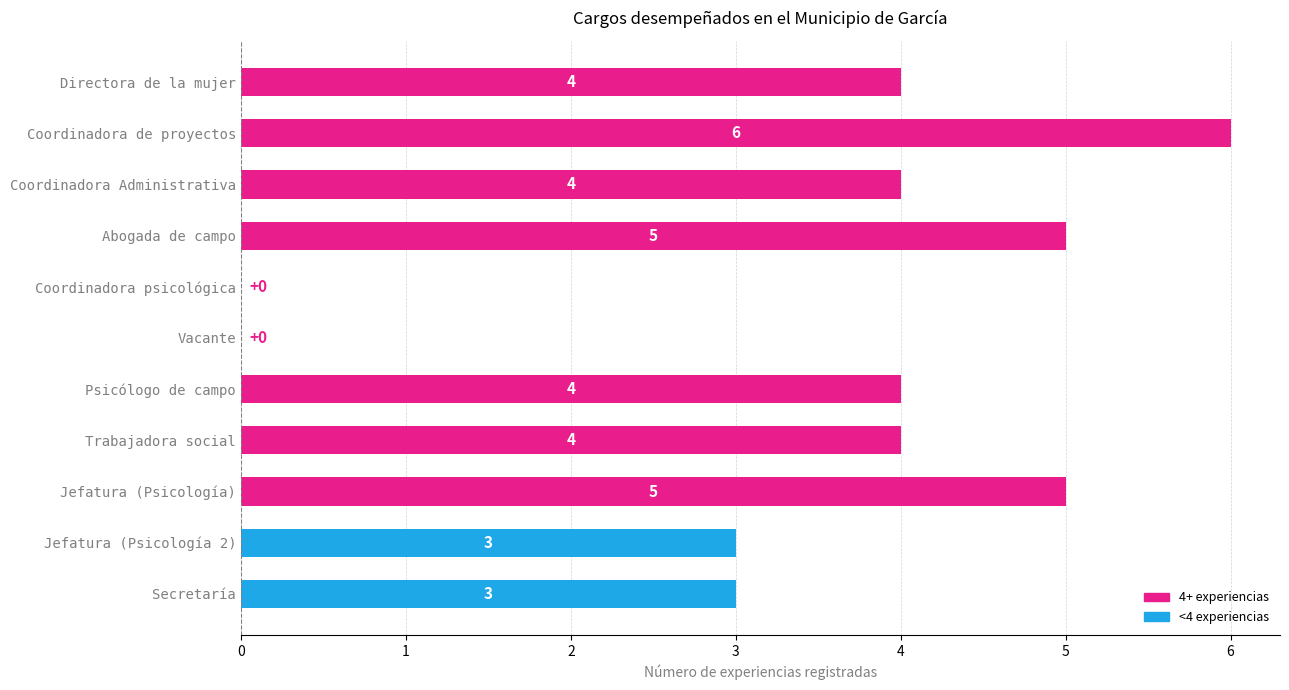

Reading top to bottom, list all the values displayed in this chart.

Directora de la mujer=4	Coordinadora de proyectos=6	Coordinadora Administrativa=4	Abogada de campo=5	Coordinadora psicológica=0	Vacante=0	Psicólogo de campo=4	Trabajadora social=4	Jefatura (Psicología)=5	Jefatura (Psicología 2)=3	Secretaría=3